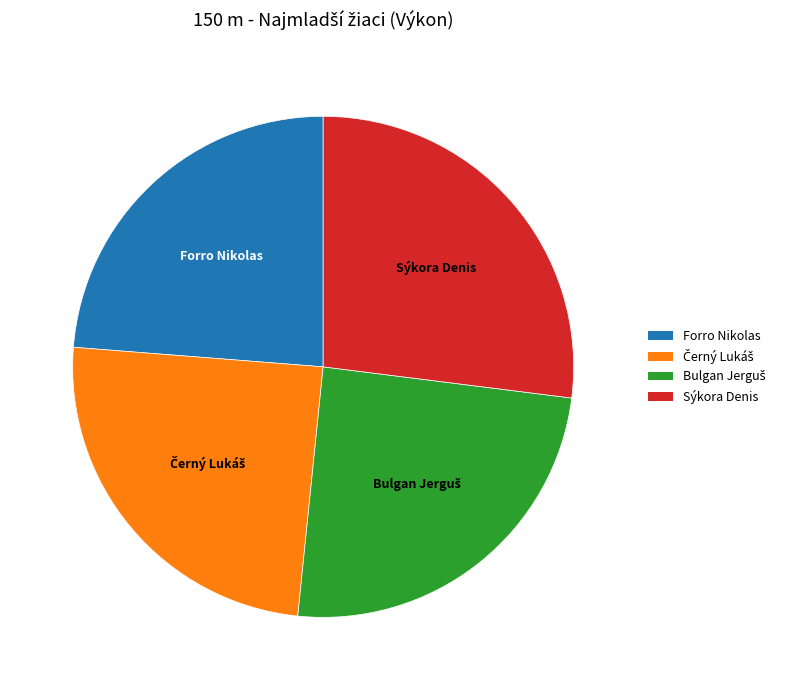

Do Forro Nikolas and Sýkora Denis together represent more than half of the pie?

Yes